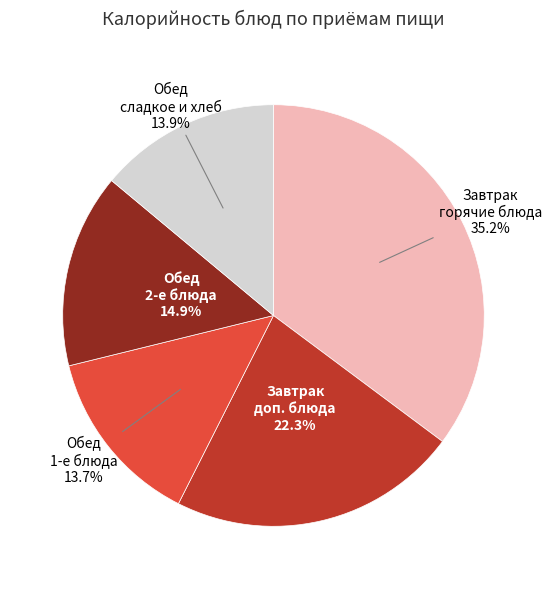

Which has a higher value, Завтрак доп. блюда or Обед сладкое и хлеб?

Завтрак доп. блюда